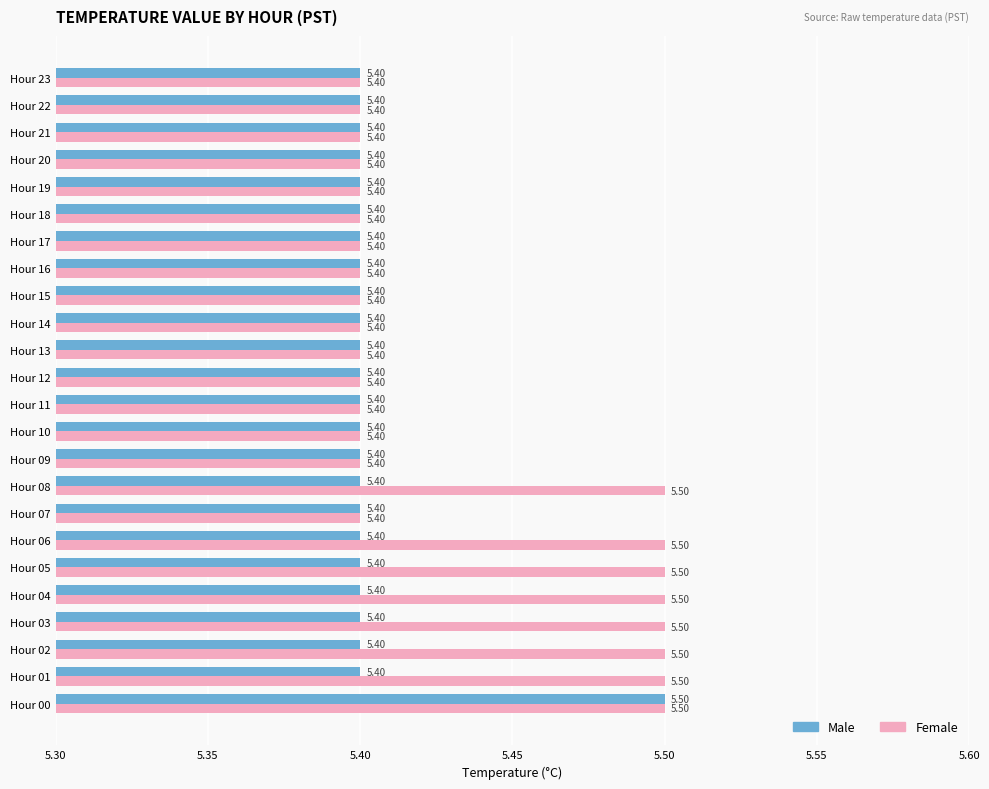

List the series in order of their overall mean, highest first.

Female, Male